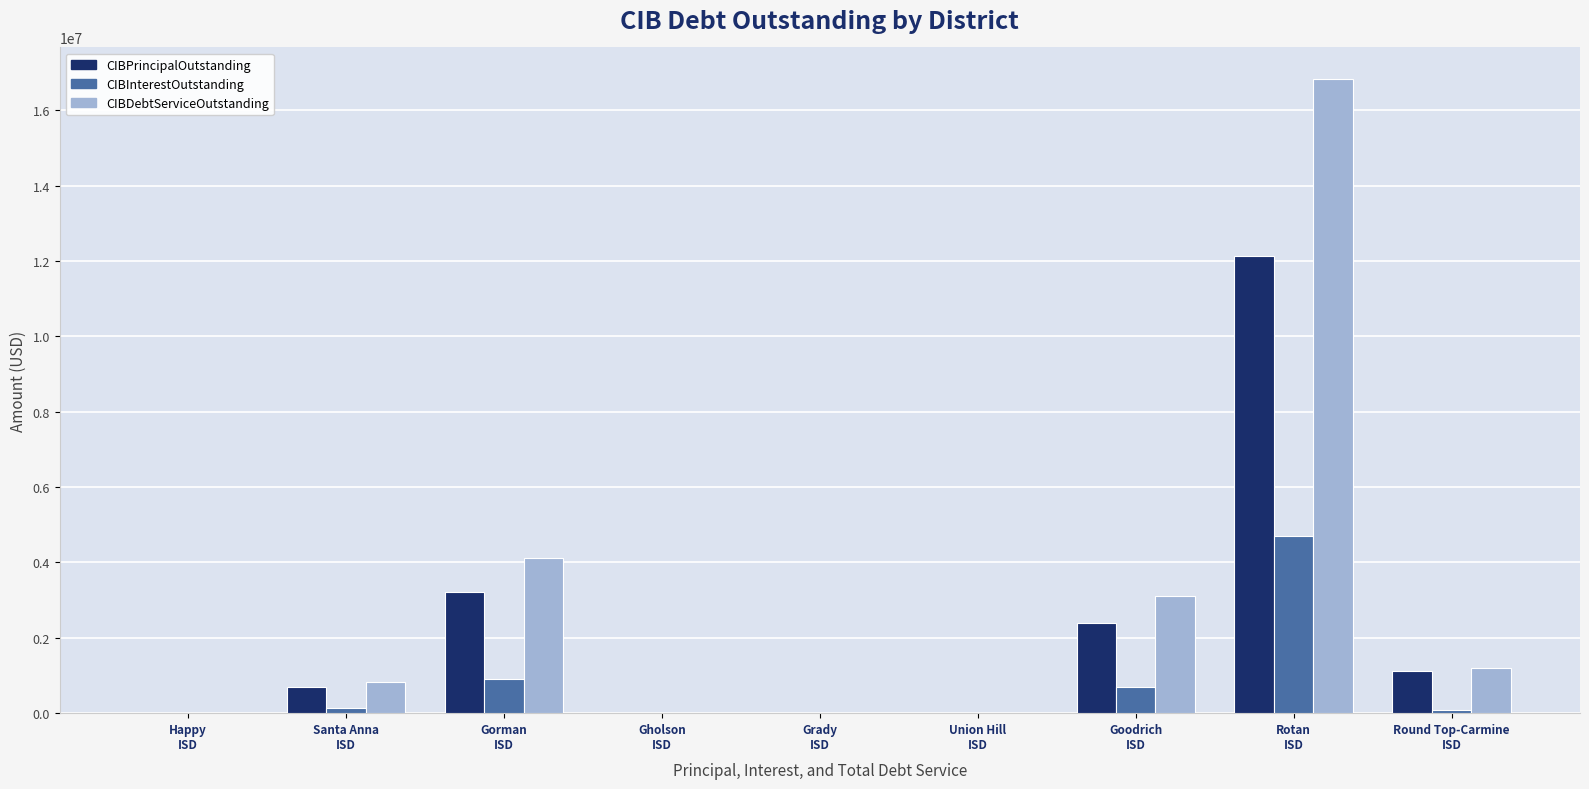

What is the highest value of the CIBDebtServiceOutstanding series?

16825550.0